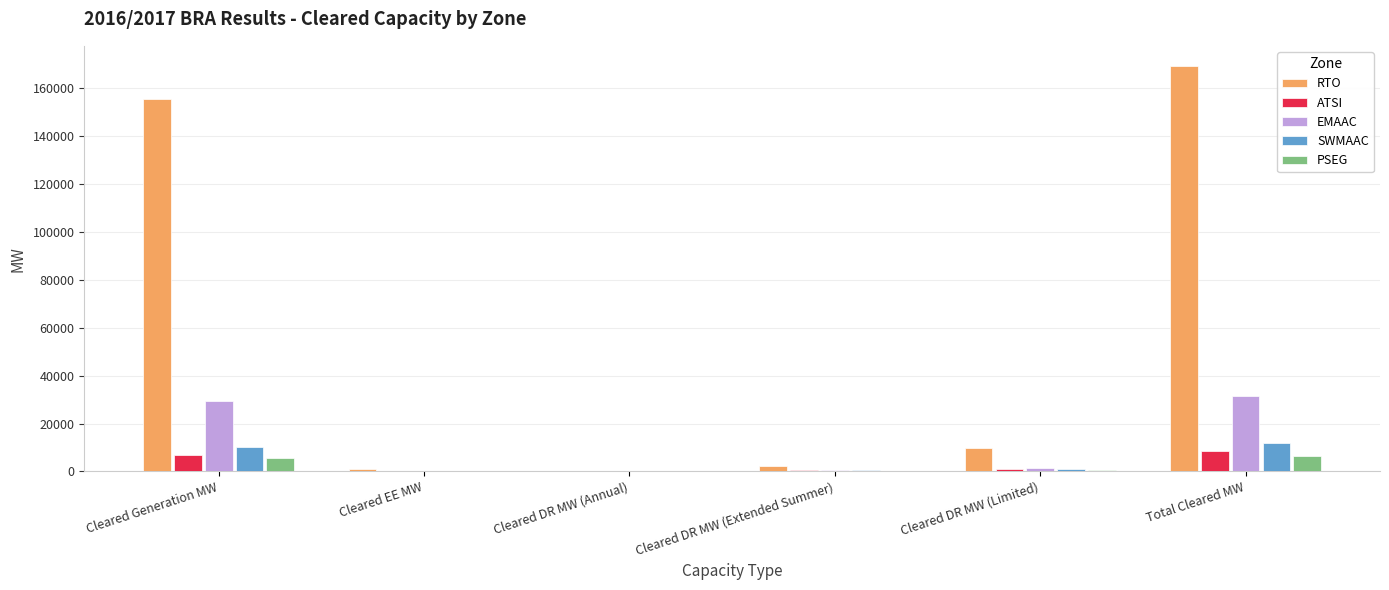

At which category is the sum across all series the highest?

Total Cleared MW